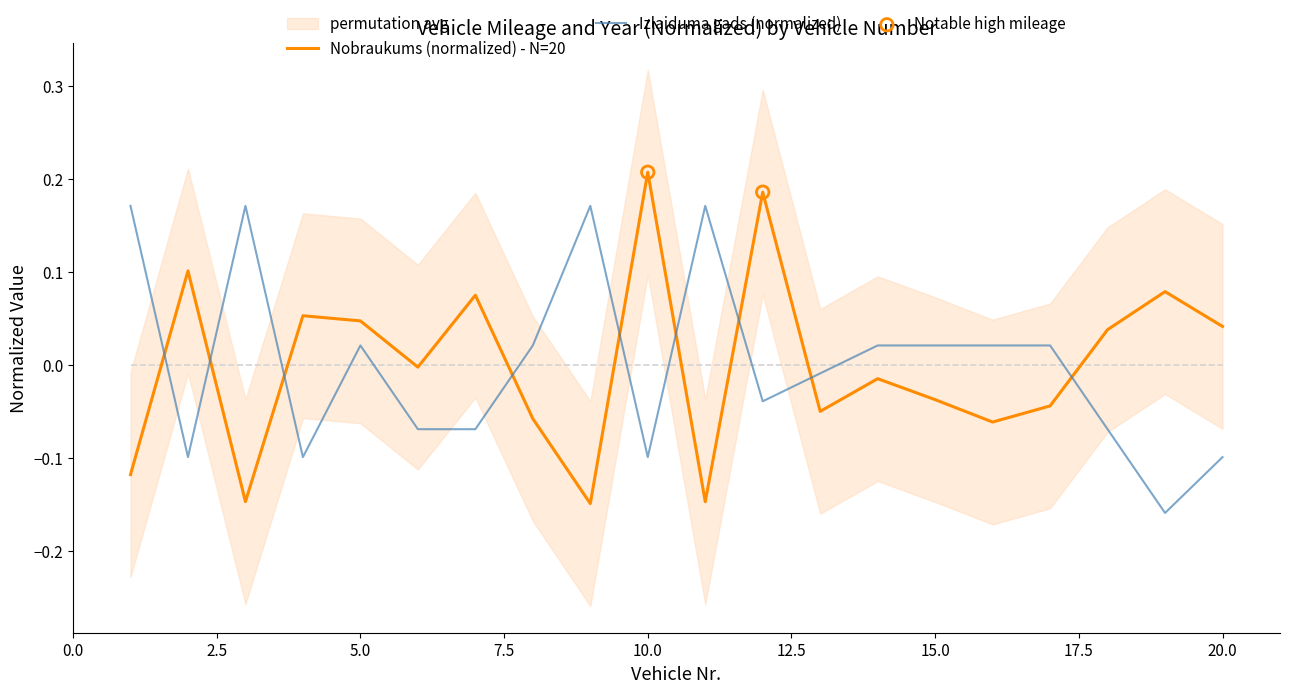

Which series ends up on top after the final intersection of Izlaiduma gads (normalized) and Nobraukums (normalized) - N=20?

Nobraukums (normalized) - N=20